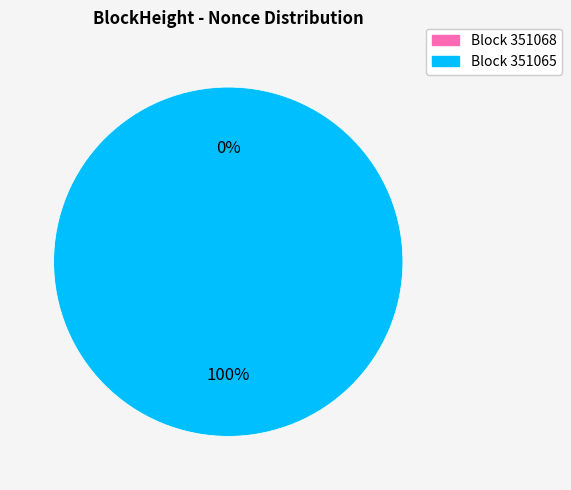

What is the change in value from 351068 to 351065?

+43977